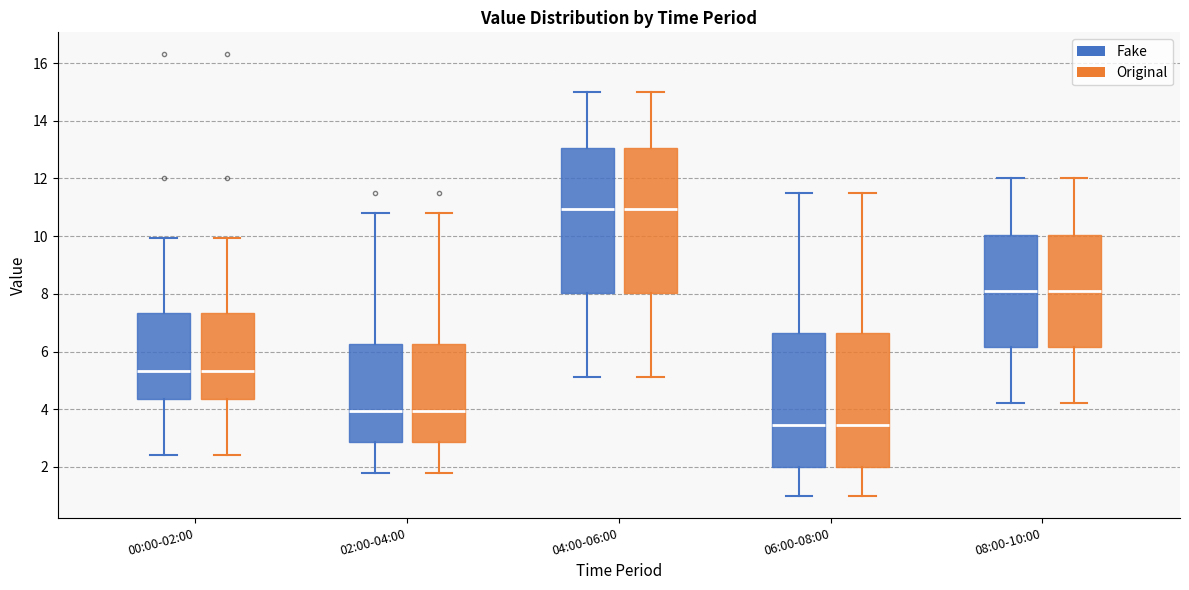

Reading left to right, read every box against the y-axis: the position of its median line, the range the box covers, and the ends of its whiskers. The values are not printed on the chart, so give them approximately, as read against the axis.

00:00-02:00 (Fake): median 5.4, box 4.4 to 7.4, whiskers 2.4 to 10.0
00:00-02:00 (Original): median 5.4, box 4.4 to 7.4, whiskers 2.4 to 10.0
02:00-04:00 (Fake): median 4.0, box 2.8 to 6.2, whiskers 1.8 to 10.8
02:00-04:00 (Original): median 4.0, box 2.8 to 6.2, whiskers 1.8 to 10.8
04:00-06:00 (Fake): median 11.0, box 8.0 to 13.0, whiskers 5.2 to 15.0
04:00-06:00 (Original): median 11.0, box 8.0 to 13.0, whiskers 5.2 to 15.0
06:00-08:00 (Fake): median 3.4, box 2.0 to 6.6, whiskers 1.0 to 11.6
06:00-08:00 (Original): median 3.4, box 2.0 to 6.6, whiskers 1.0 to 11.6
08:00-10:00 (Fake): median 8.2, box 6.2 to 10.0, whiskers 4.2 to 12.0
08:00-10:00 (Original): median 8.2, box 6.2 to 10.0, whiskers 4.2 to 12.0